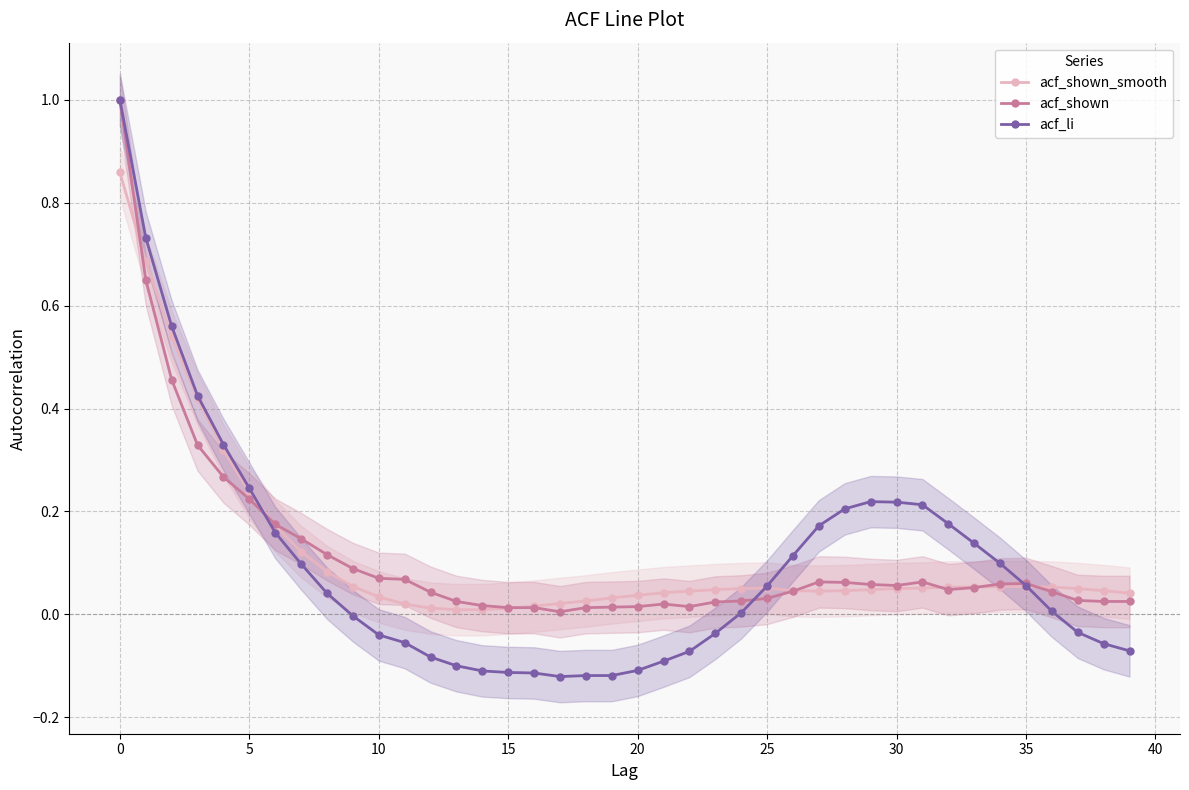

Reading left to right, list all the values displayed in this chart.

acf_shown_smooth: 0.9	0.7	0.5	0.4	0.3	0.2	0.2	0.1	0.1	0.1	0.0	0.0	0.0	0.0	0.0	0.0	0.0	0.0	0.0	0.0	0.0	0.0	0.0	0.0	0.1	0.1	0.0	0.0	0.0	0.0	0.1	0.1	0.1	0.1	0.1	0.1	0.1	0.1	0.0	0.0
acf_shown: 1.0	0.7	0.5	0.3	0.3	0.2	0.2	0.1	0.1	0.1	0.1	0.1	0.0	0.0	0.0	0.0	0.0	0.0	0.0	0.0	0.0	0.0	0.0	0.0	0.0	0.0	0.0	0.1	0.1	0.1	0.1	0.1	0.0	0.1	0.1	0.1	0.0	0.0	0.0	0.0
acf_li: 1.0	0.7	0.6	0.4	0.3	0.2	0.2	0.1	0.0	-0.0	-0.0	-0.1	-0.1	-0.1	-0.1	-0.1	-0.1	-0.1	-0.1	-0.1	-0.1	-0.1	-0.1	-0.0	0.0	0.1	0.1	0.2	0.2	0.2	0.2	0.2	0.2	0.1	0.1	0.1	0.0	-0.0	-0.1	-0.1